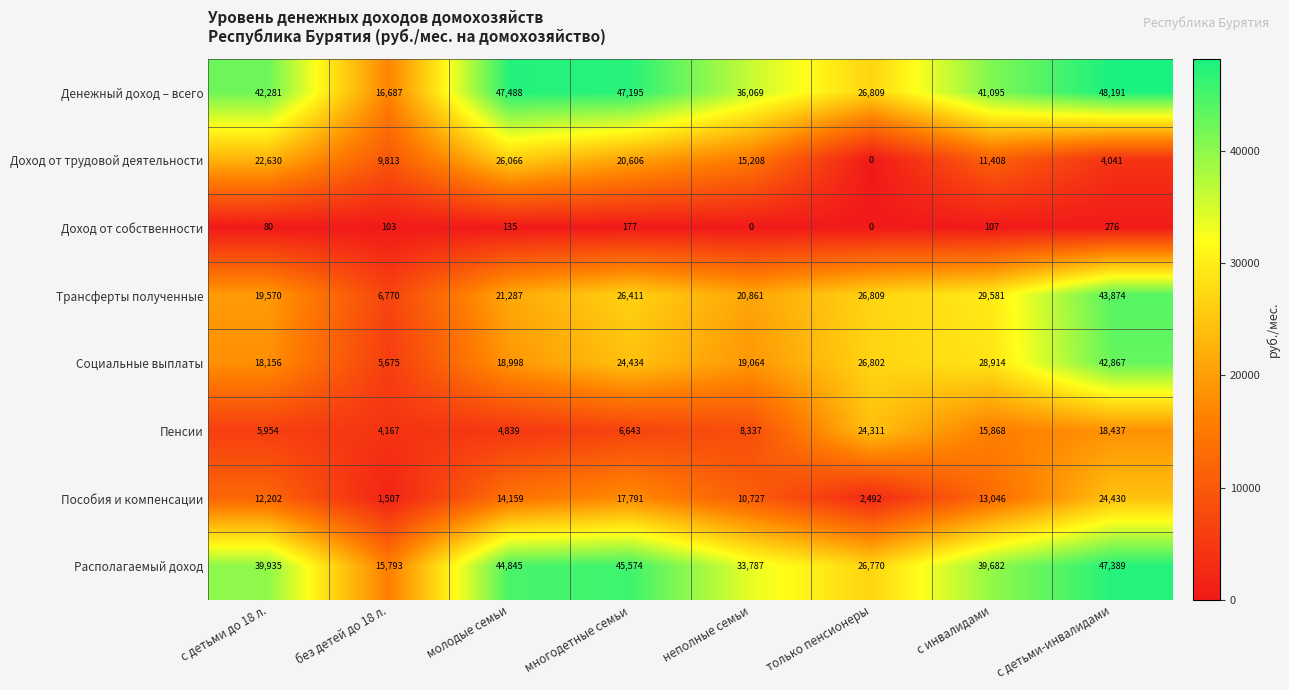

At which category is the sum across all series the highest?

с детьми-инвалидами